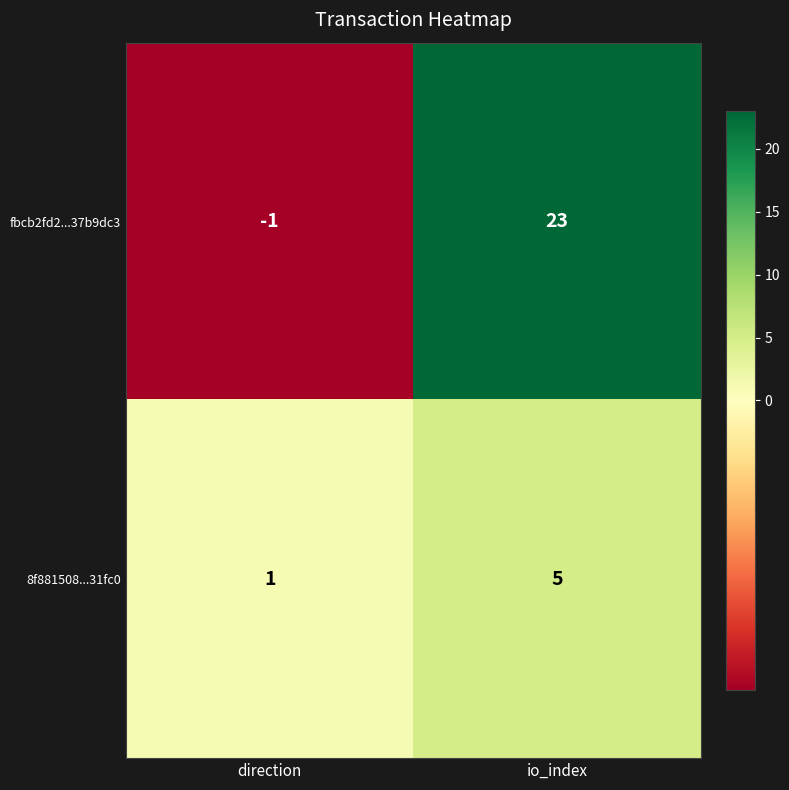

True or false: fbcb2fd2...37b9dc3 has a value of -1 at direction.

True